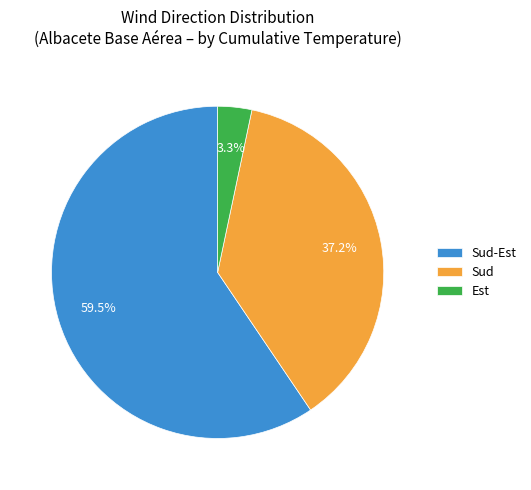

Does Sud-Est account for over 50% of the chart?

Yes